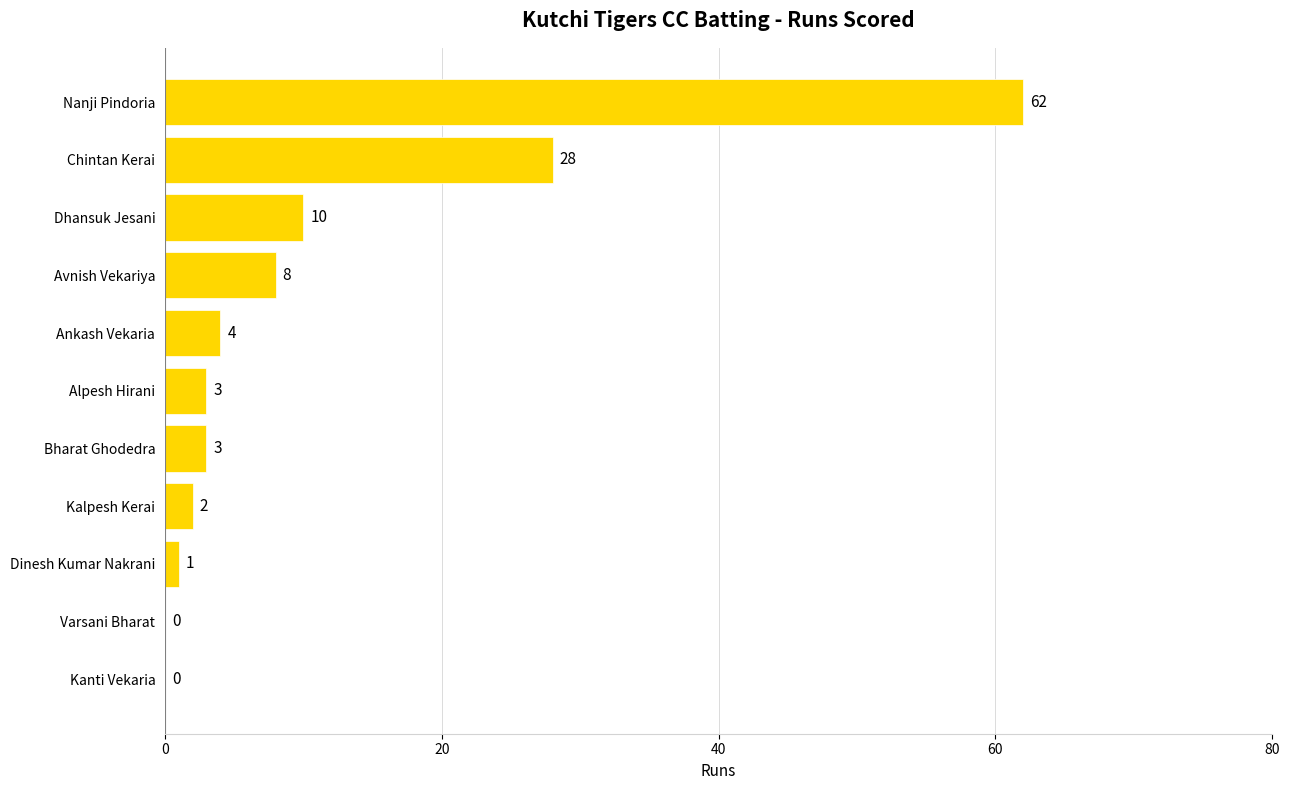

What is the sum of all values?

121